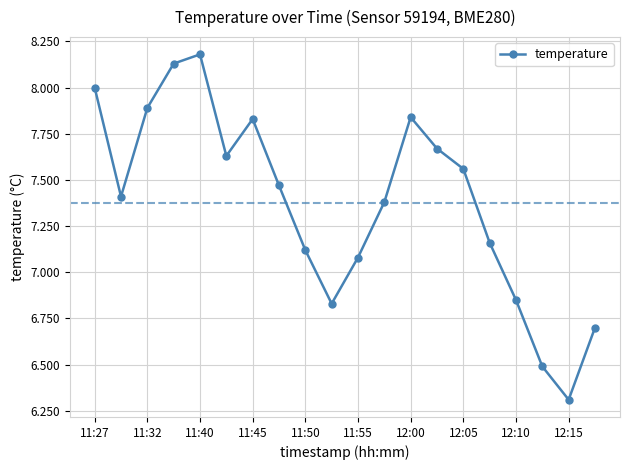

What is the difference between the second highest and second lowest values?

1.6